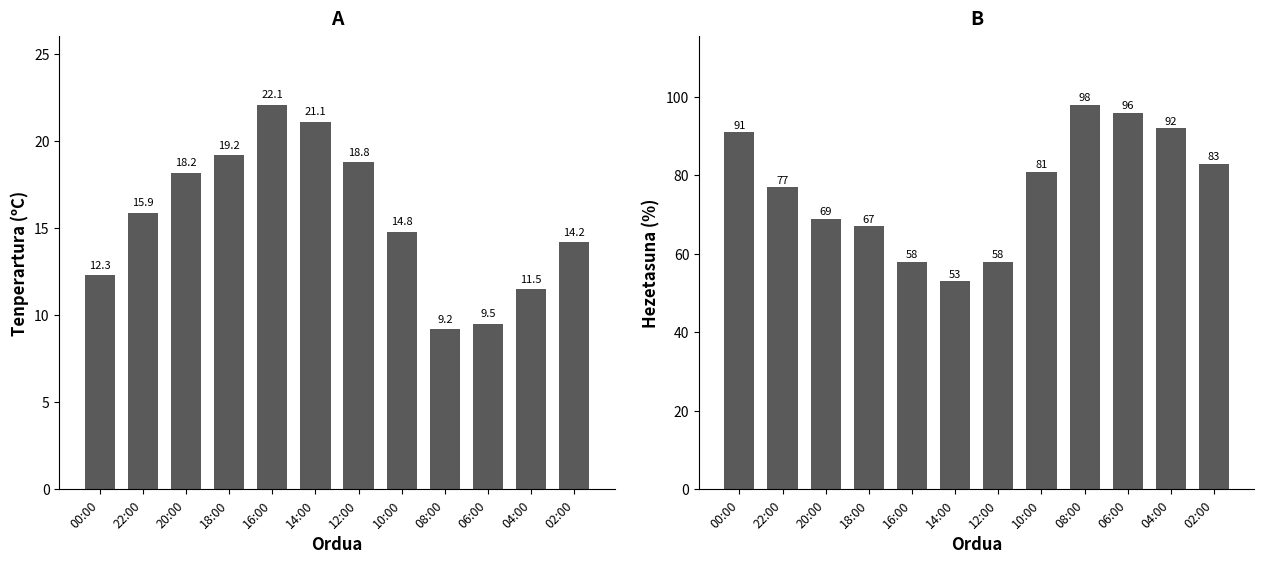

Where is Tenperartura (ºC) nearest to the value 15?

10:00